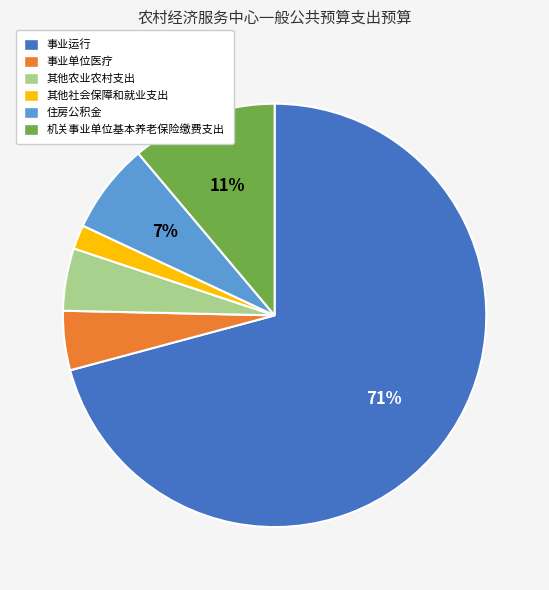

What is the smallest slice in the pie chart?

其他社会保障和就业支出